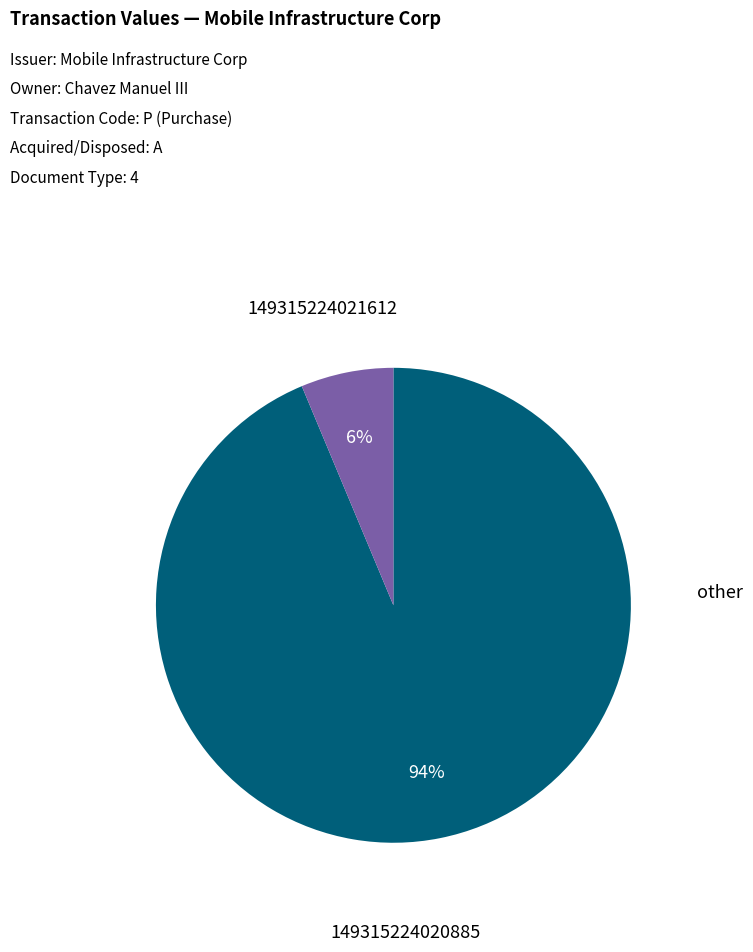

To the nearest percent, what is the difference between the largest and smallest slice percentages?

94%